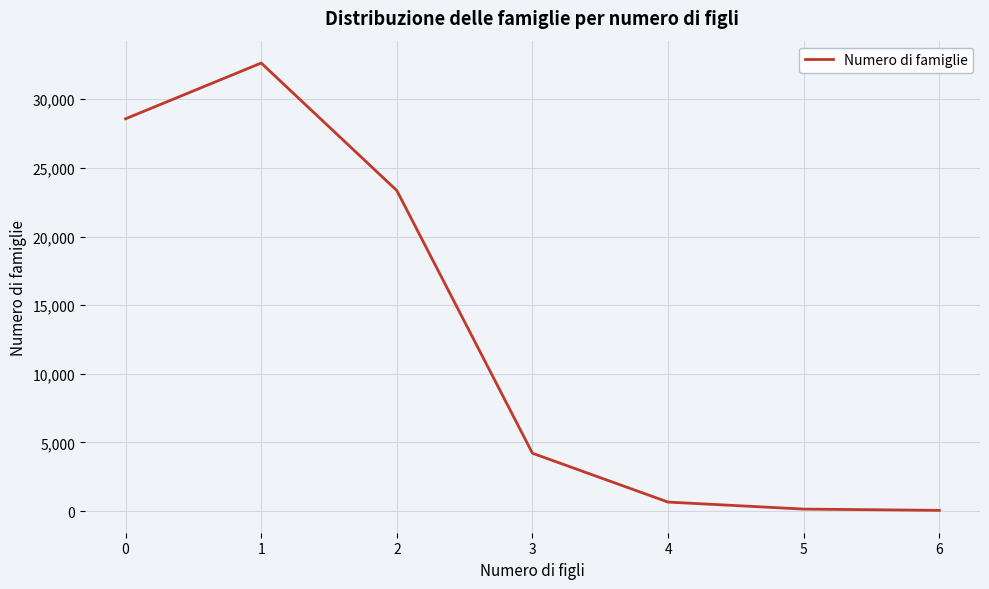

What is the smallest value displayed?

52